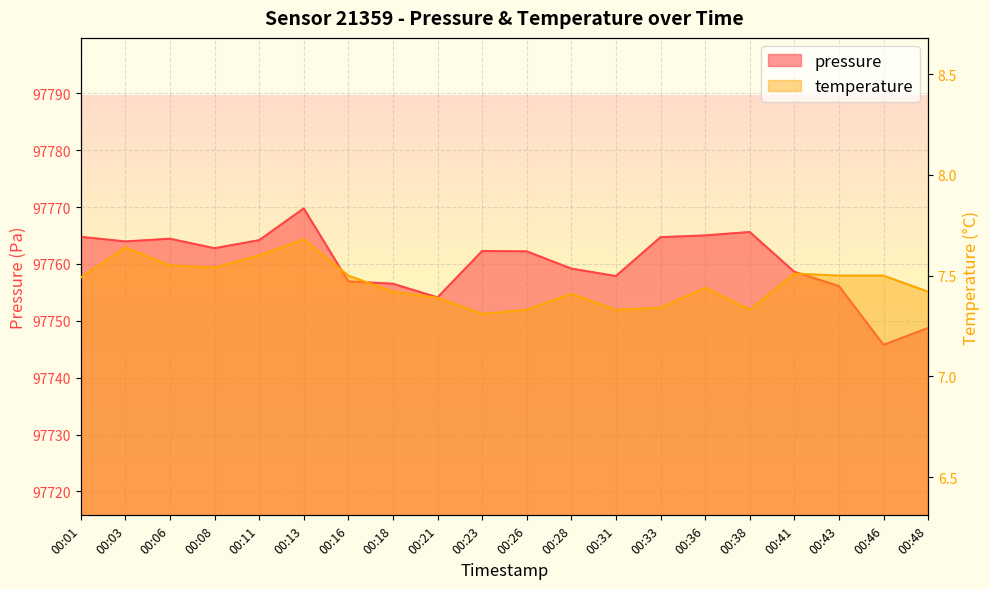

What is the minimum value shown in the chart?

7.3